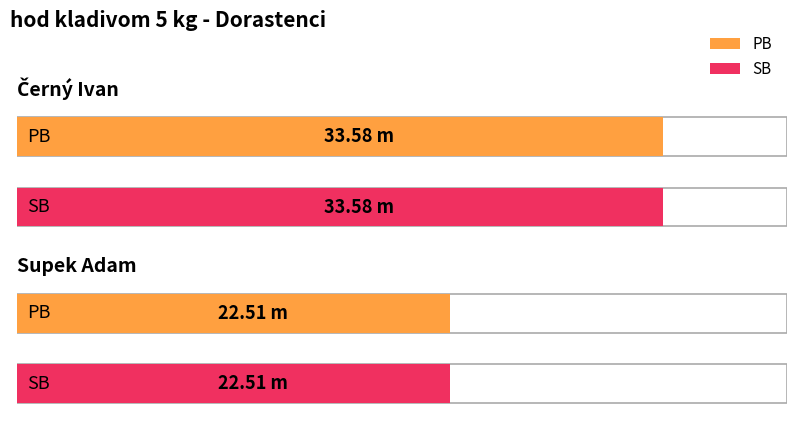

At which label does SB first exceed 33?

Černý Ivan